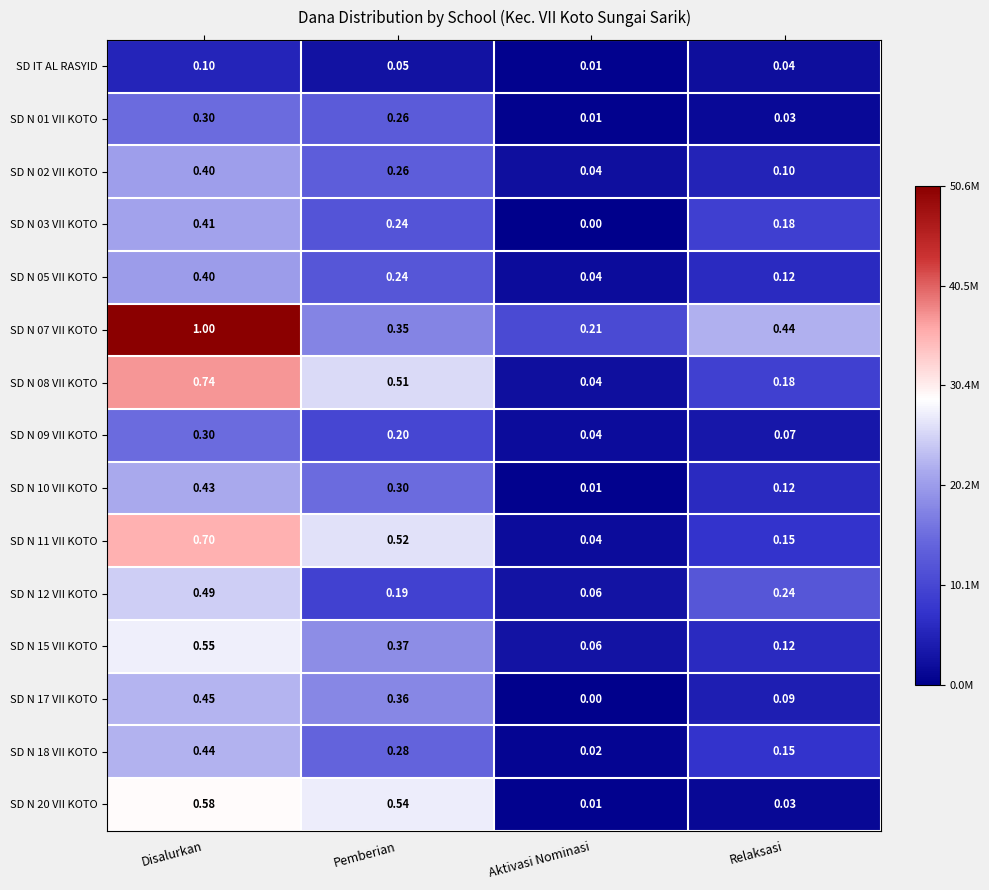

Rank the categories by SD N 11 VII KOTO value from lowest to highest.

Aktivasi Nominasi, Relaksasi, Pemberian, Disalurkan